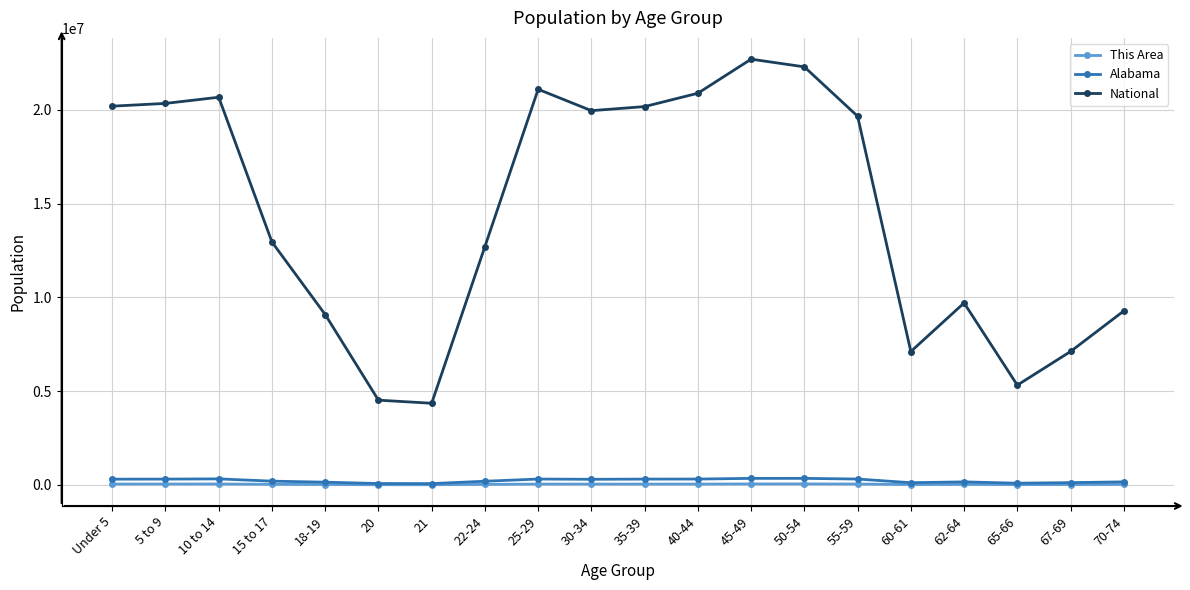

What is the minimum value for National?

4354294